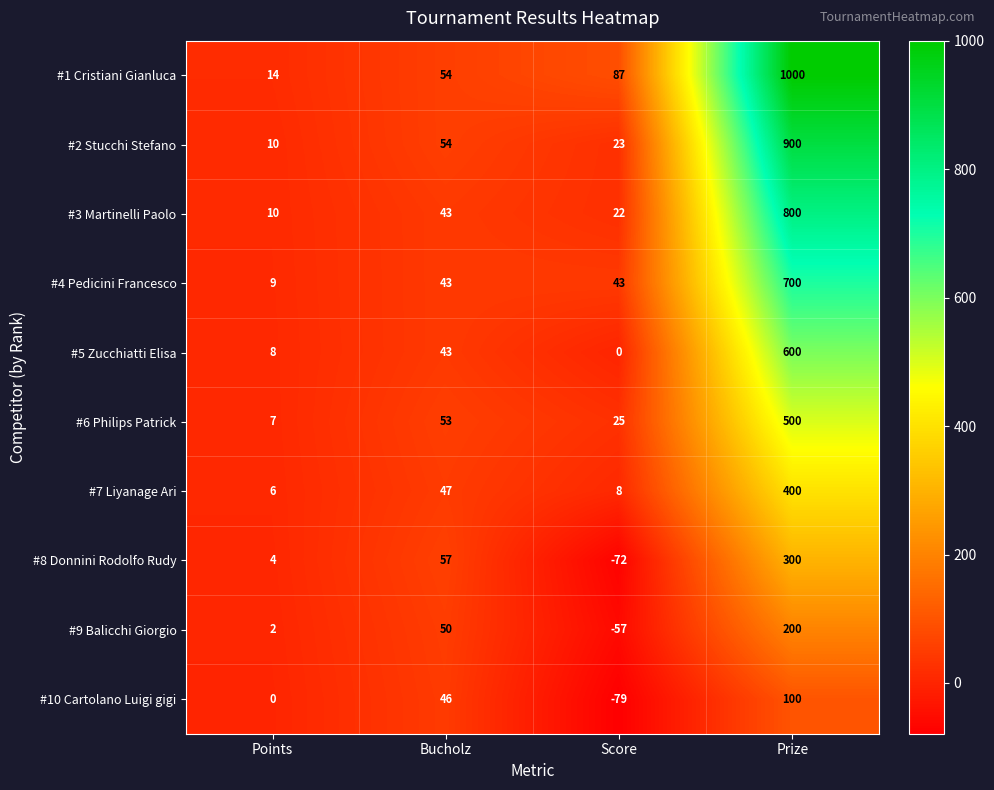

What is the spread (max minus min) of values at Score?

166